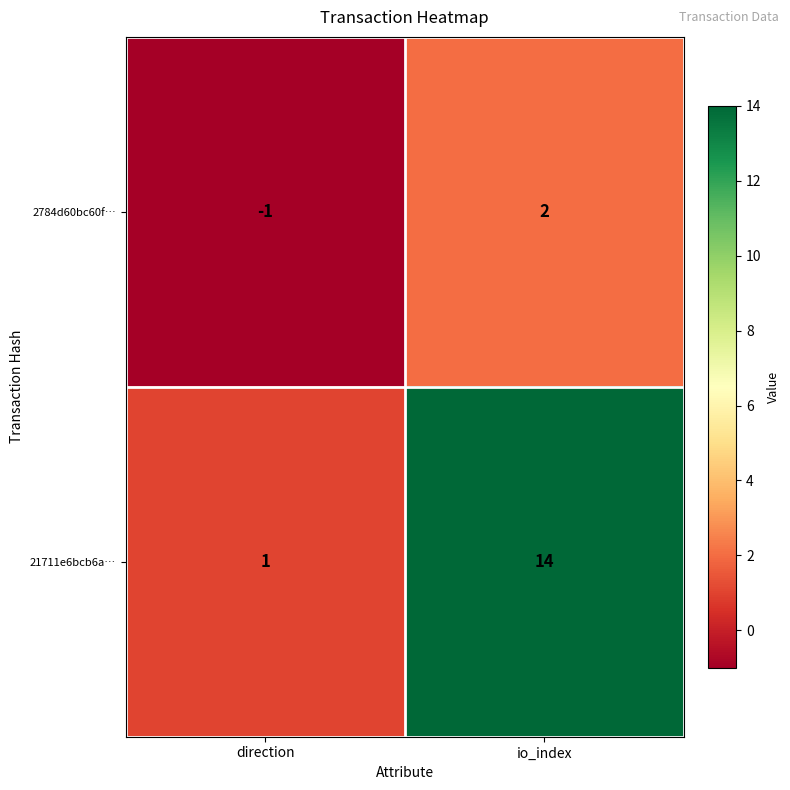

What is the spread (max minus min) of values at direction?

2